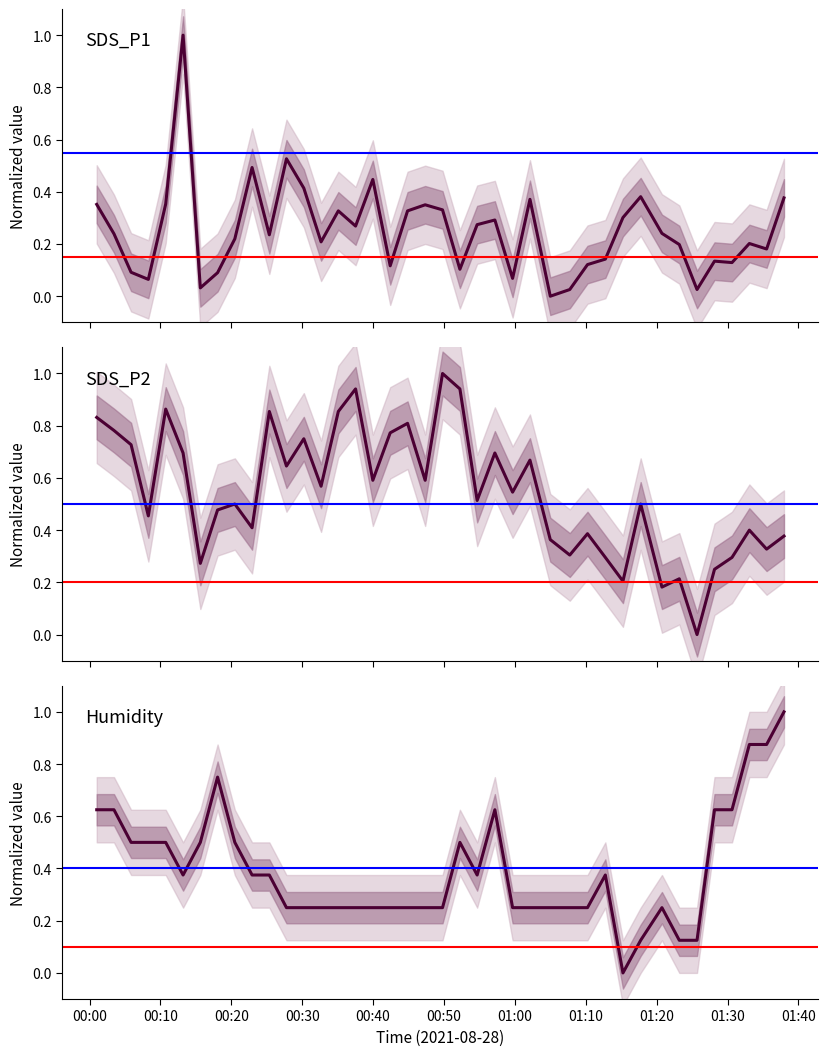

The value of Humidity at 30 is -0.5. True or false?

False